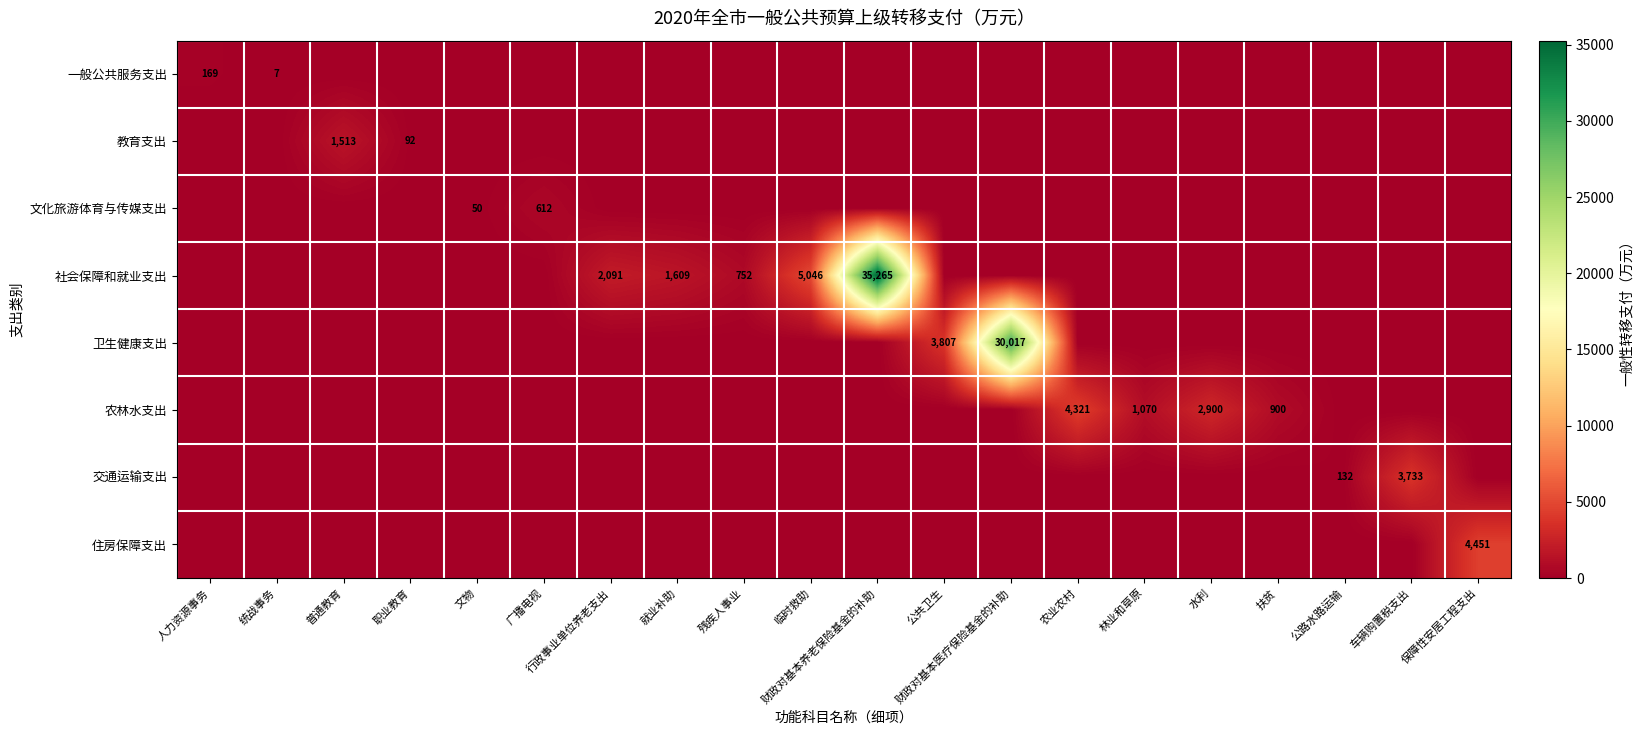

Which series has the largest range (max minus min)?

社会保障和就业支出